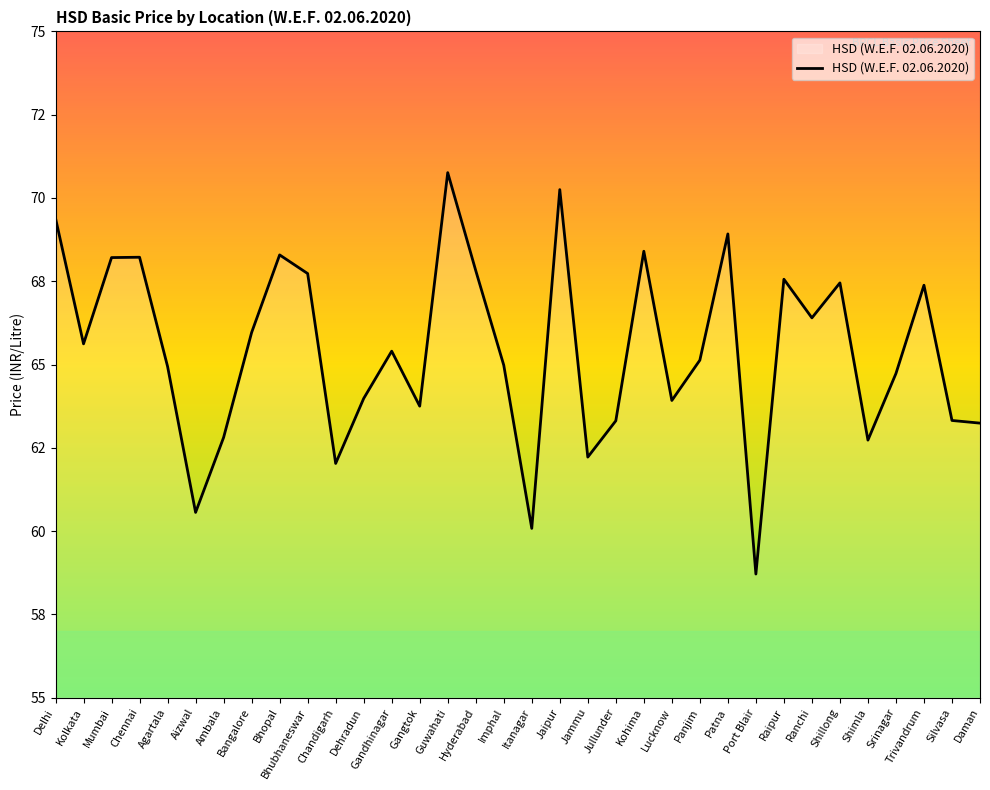

Reading left to right, list all the values displayed in this chart.

Delhi=69.4	Kolkata=65.6	Mumbai=68.2	Chennai=68.2	Agartala=64.9	Aizwal=60.6	Ambala=62.8	Bangalore=66.0	Bhopal=68.3	Bhubhaneswar=67.7	Chandigarh=62.0	Dehradun=64.0	Gandhinagar=65.4	Gangtok=63.8	Guwahati=70.8	Hyderabad=67.8	Imphal=65.0	Itanagar=60.1	Jaipur=70.2	Jammu=62.2	Jullunder=63.3	Kohima=68.4	Lucknow=63.9	Panjim=65.1	Patna=68.9	Port Blair=58.7	Raipur=67.6	Ranchi=66.4	Shillong=67.5	Shimla=62.7	Srinagar=64.7	Trivandrum=67.4	Silvasa=63.3	Daman=63.2